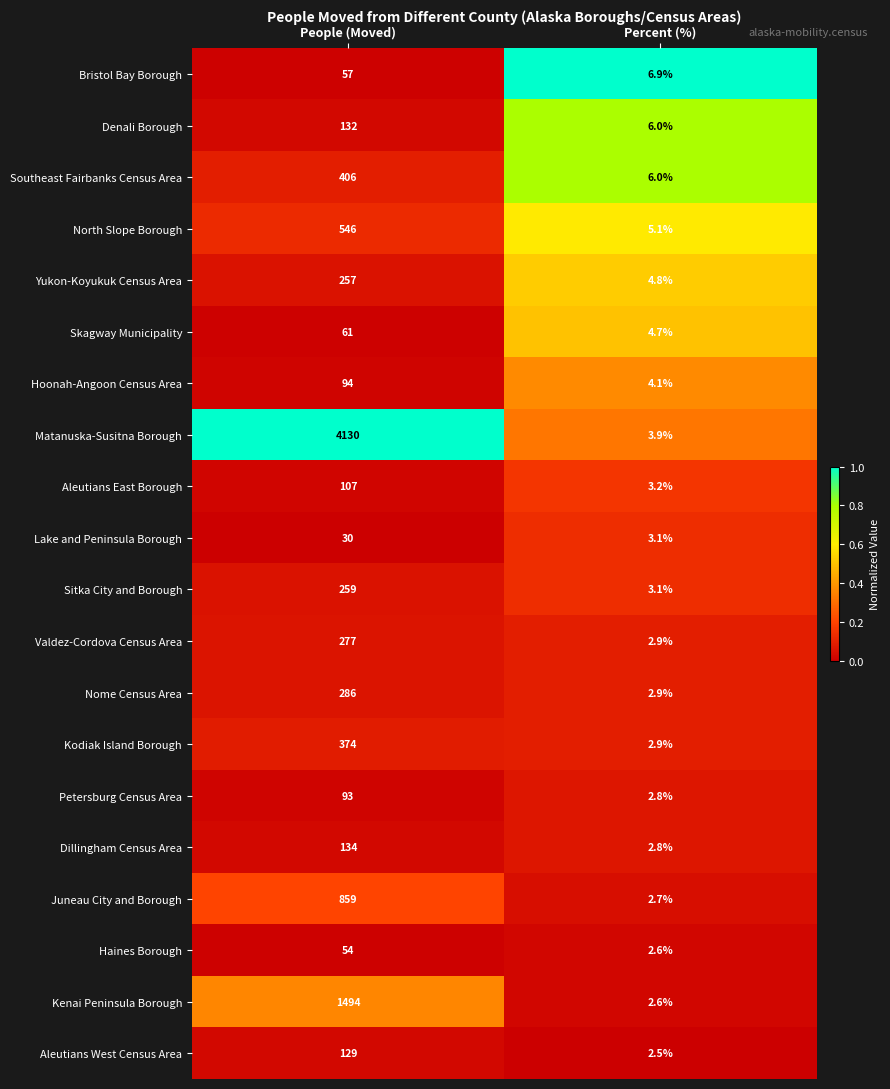

Is the value of Matanuska-Susitna Borough at Percent (%) greater than the value of Sitka City and Borough at People (Moved)?

No